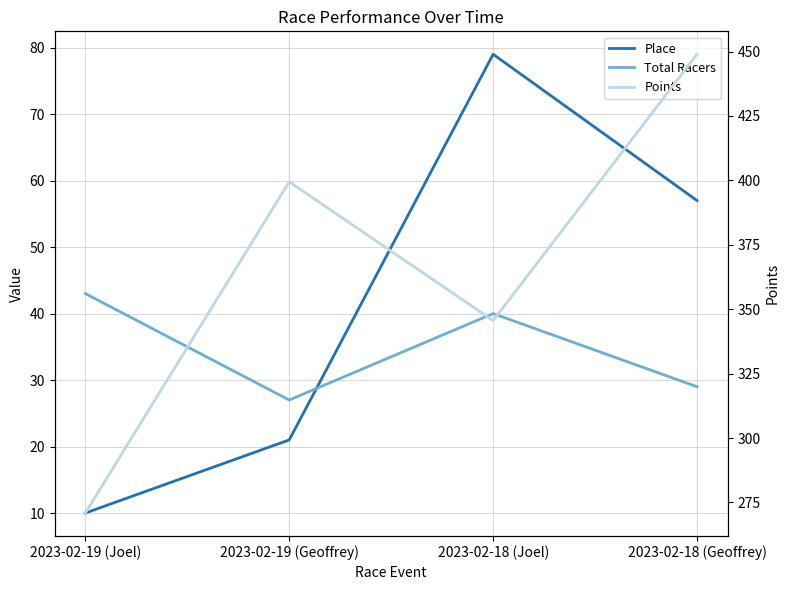

Reading right to left, list all the values displayed in this chart.

Place: 57.0	79.0	21.0	10.0
Total Racers: 29.0	40.0	27.0	43.0
Points: 448.9	345.6	399.4	270.9